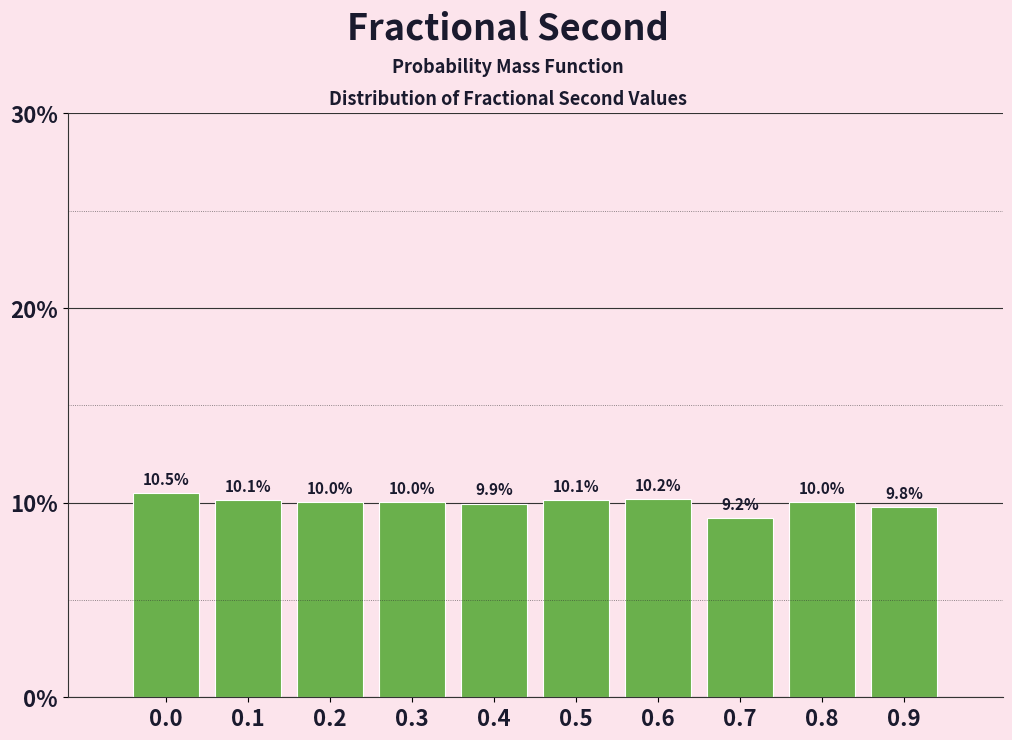

Reading left to right, extract all data points from this chart.

10.5	10.1	10.0	10.0	9.9	10.1	10.2	9.2	10.0	9.8